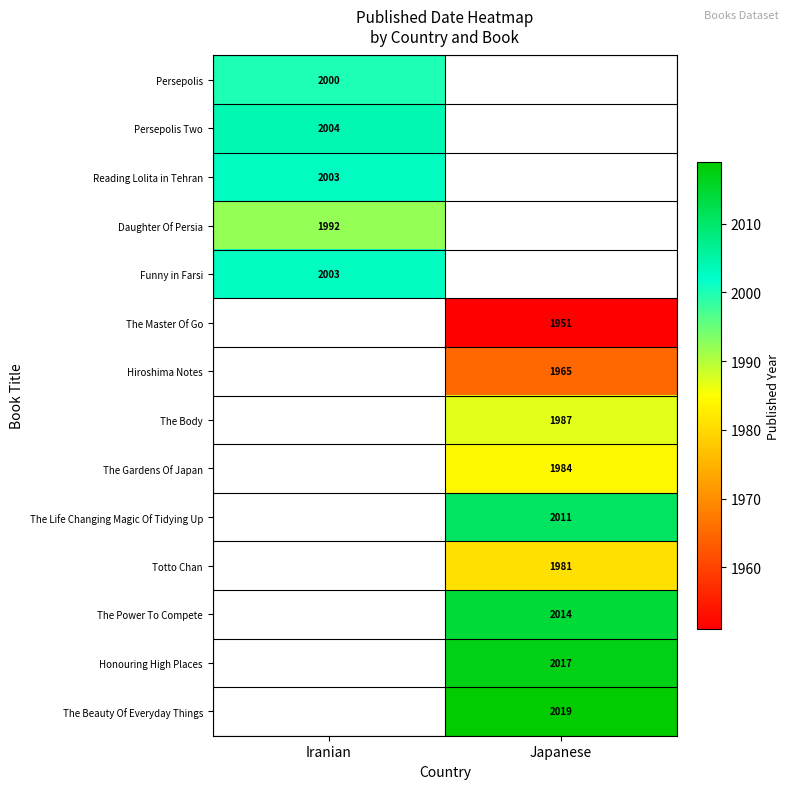

True or false: The Life Changing Magic Of Tidying Up has a value of 2011 at Japanese.

True